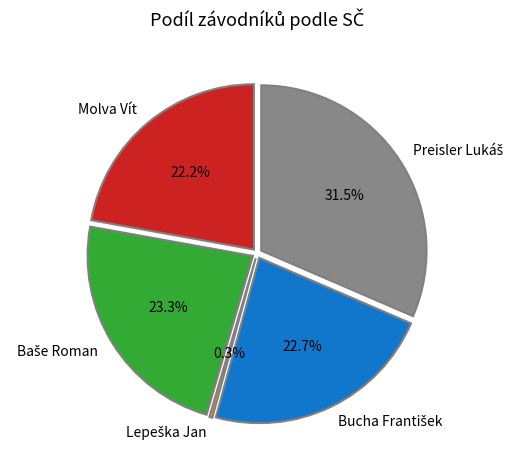

How much of the chart is everything except Lepeška Jan?

99.7%